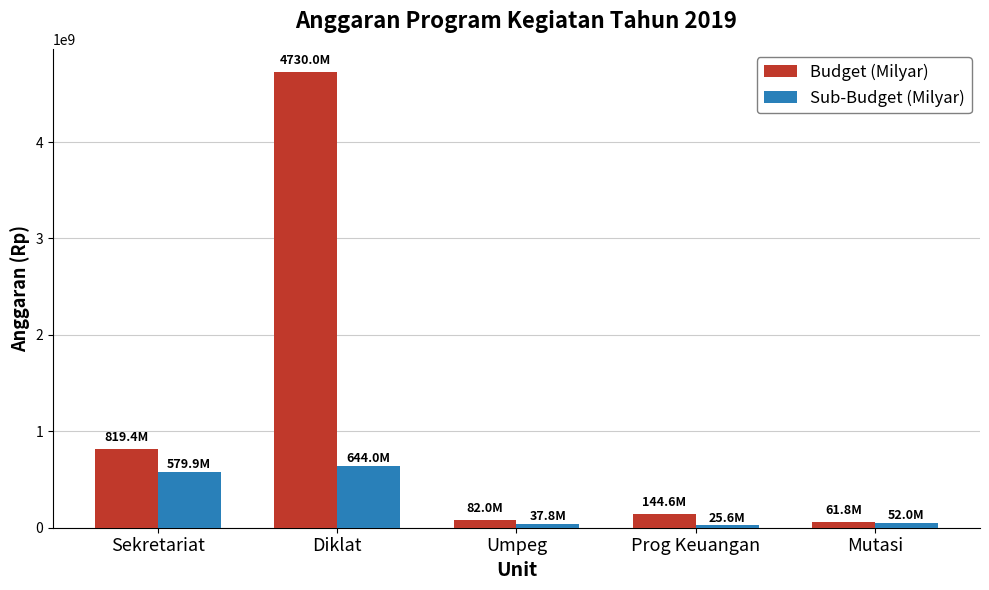

What is the difference between the Sub-Budget (Milyar) values at Mutasi and Sekretariat?

527850000